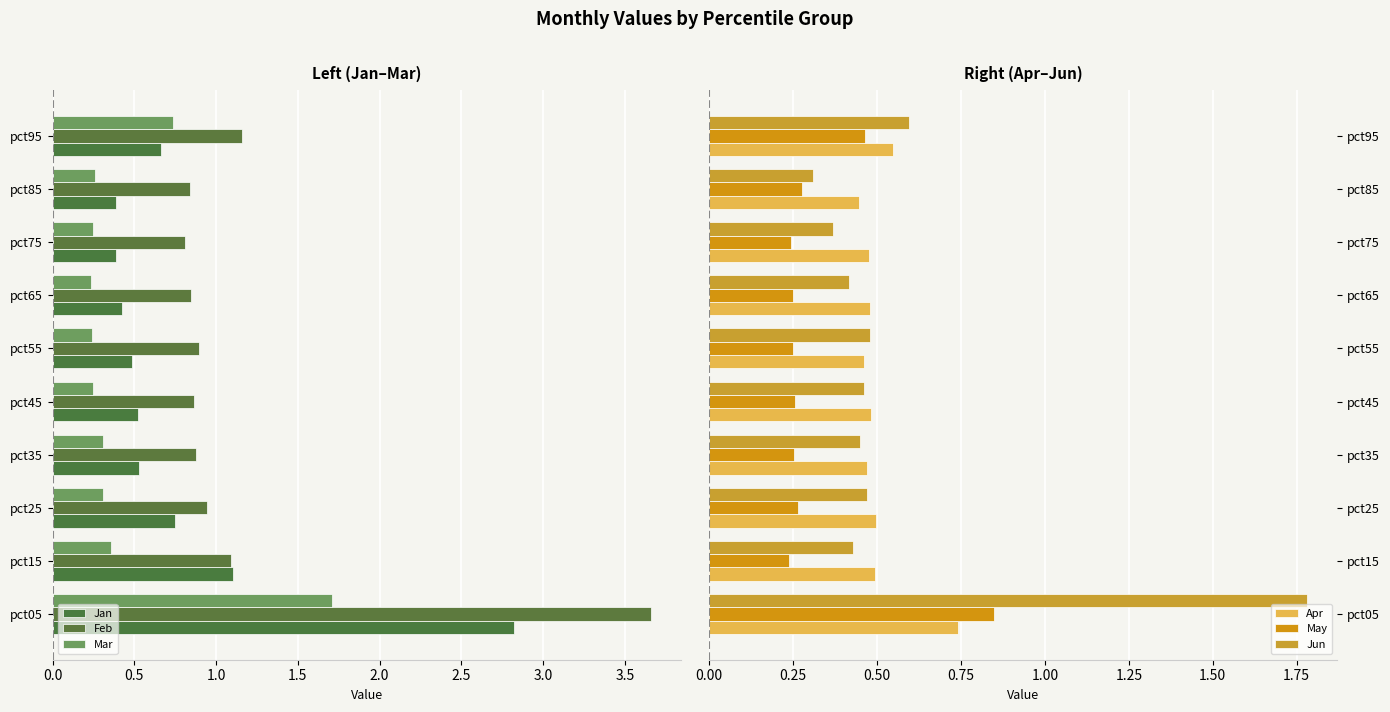

What is the sum of all Apr values?

5.1